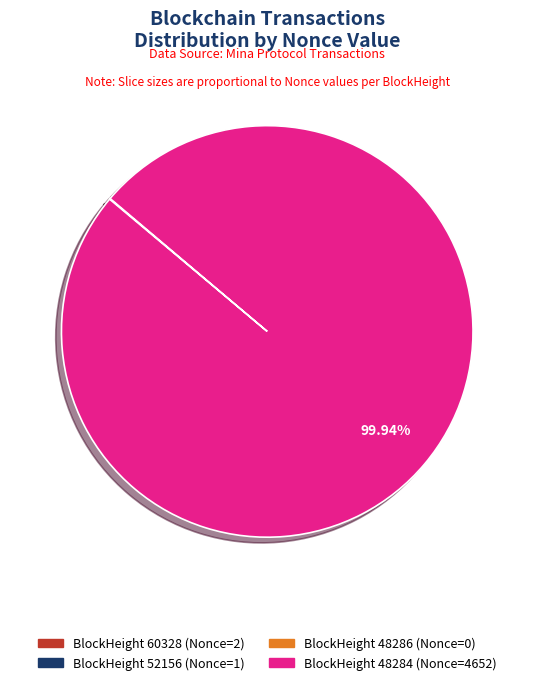

Does any single category account for the majority?

Yes